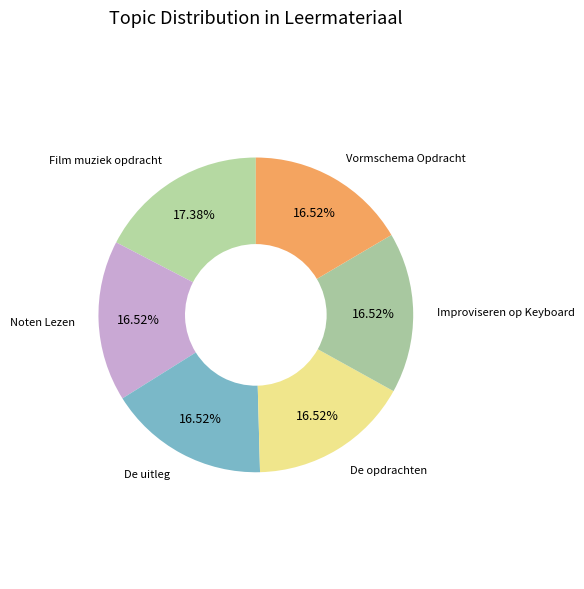

To the nearest percent, what is the difference between the largest and smallest slice percentages?

1%